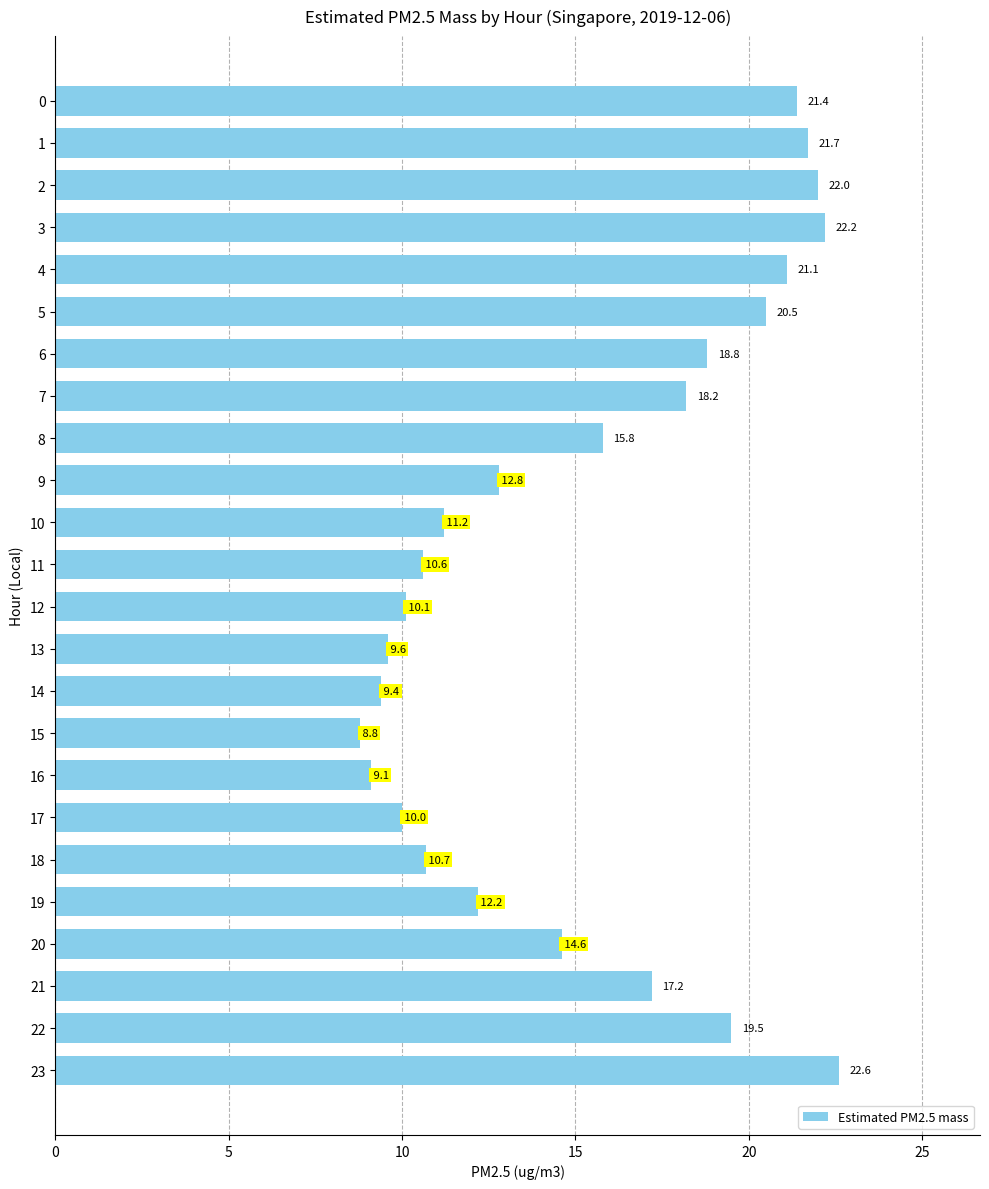

The chart shows a value of 30.4 at 23. True or false?

False